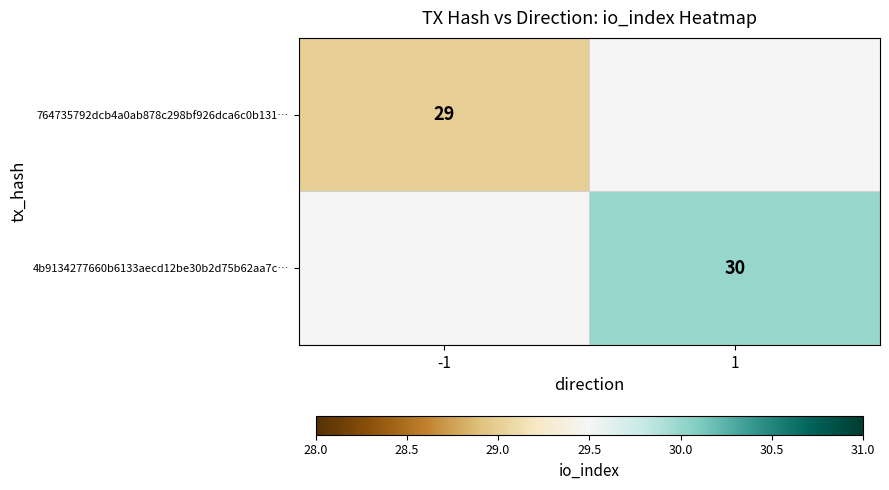

Is it true that 764735792dcb4a0ab878c298bf926dca6c0b131… equals 49 at -1?

False